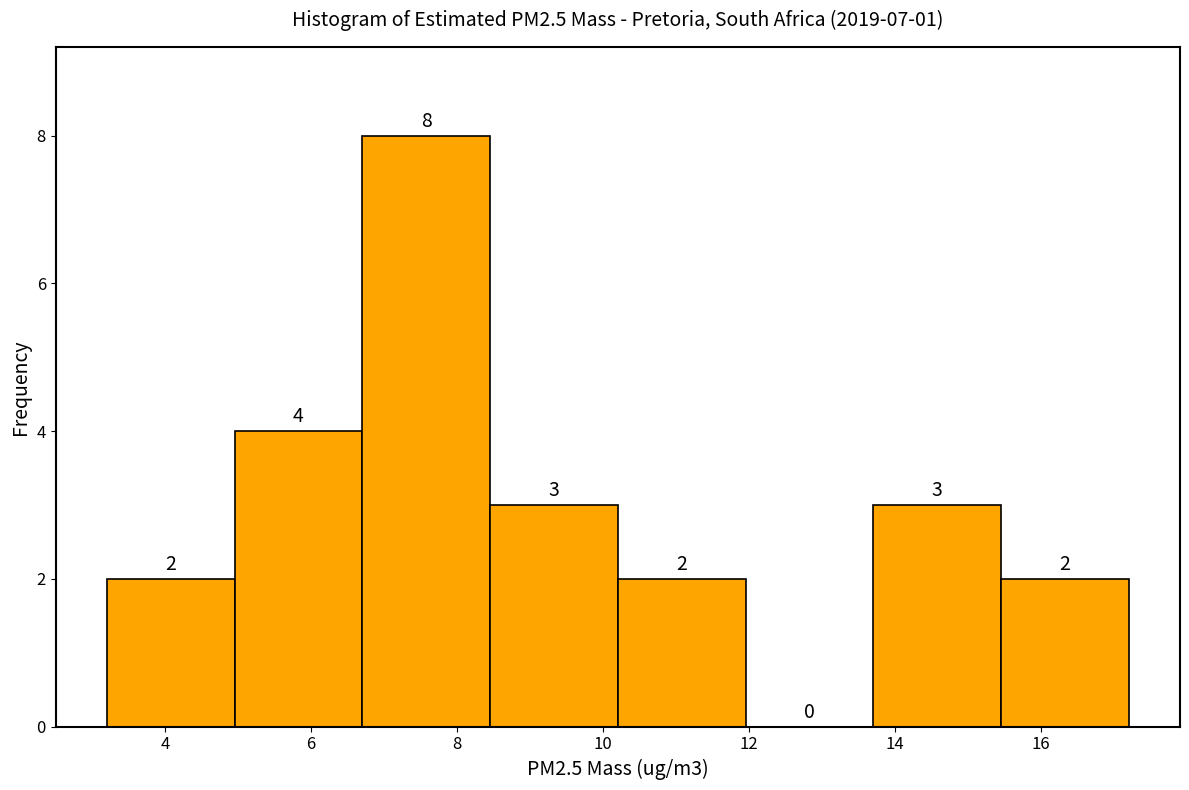

Over which range of the x-axis is the bar tallest?

6.70 to 8.45